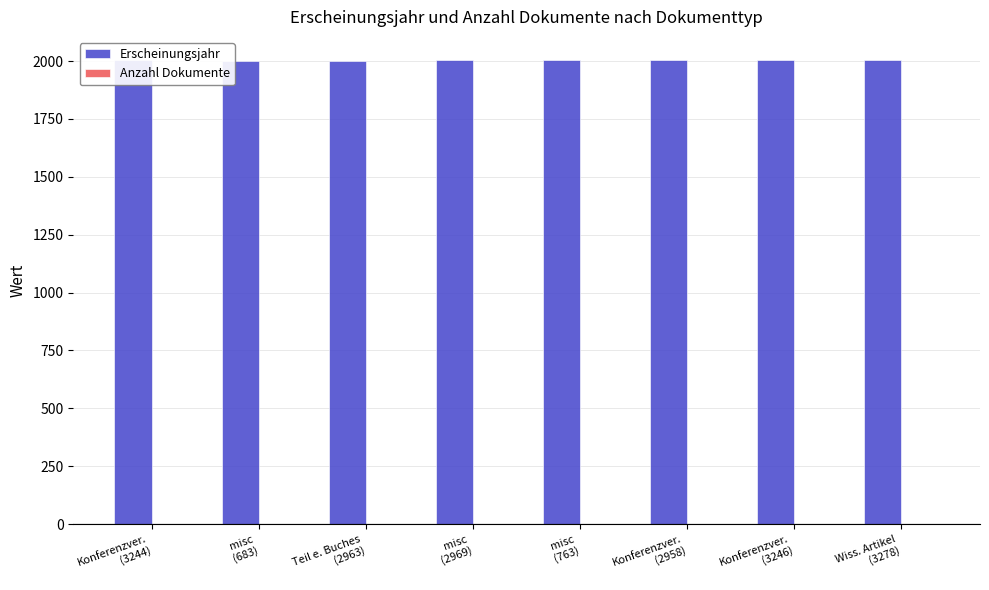

What is the sum of all Erscheinungsjahr values?

16023